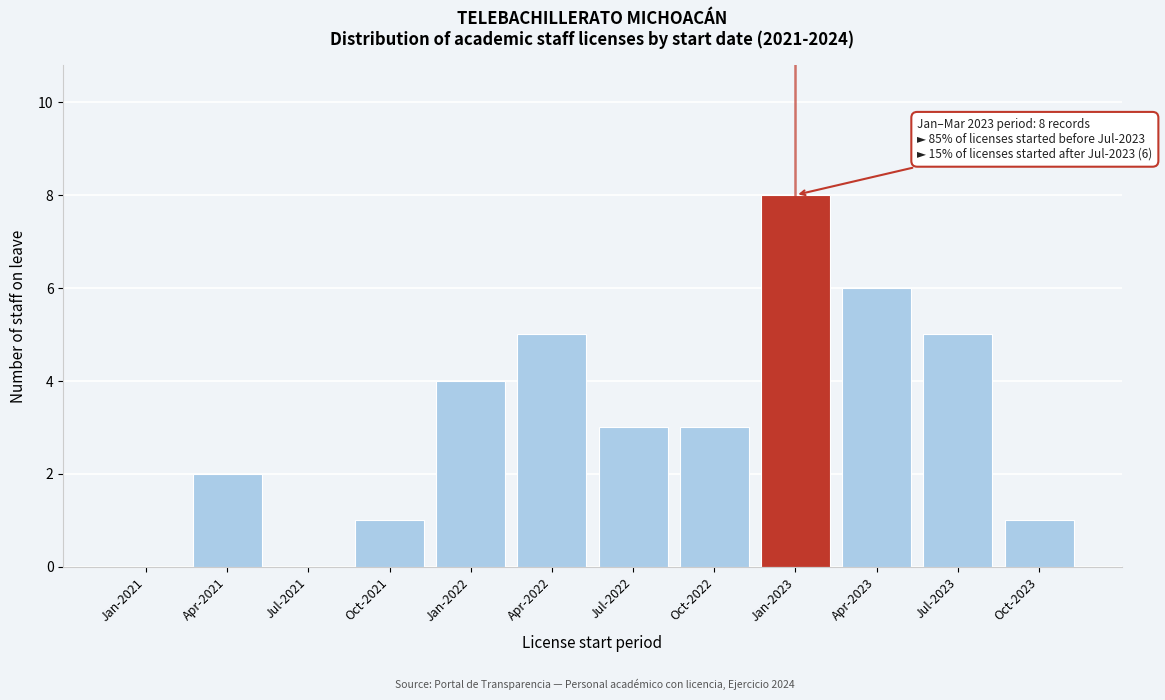

Reading left to right, extract all data points from this chart.

Jan-2021=0	Apr-2021=2	Jul-2021=0	Oct-2021=1	Jan-2022=4	Apr-2022=5	Jul-2022=3	Oct-2022=3	Jan-2023=8	Apr-2023=6	Jul-2023=5	Oct-2023=1